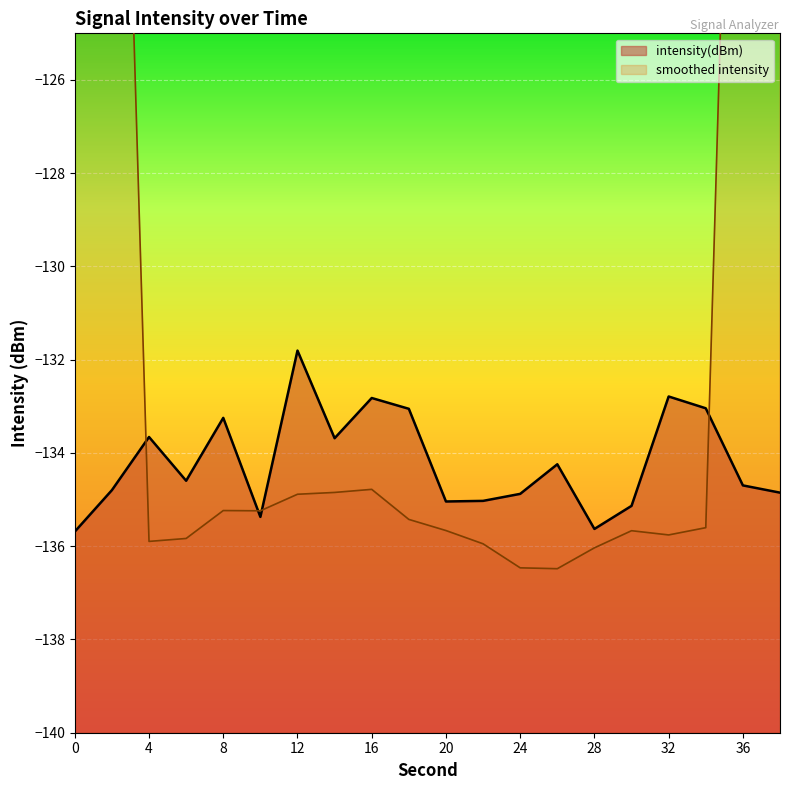

How many interior local peaks (higher than both neighbors) does the data have?

6